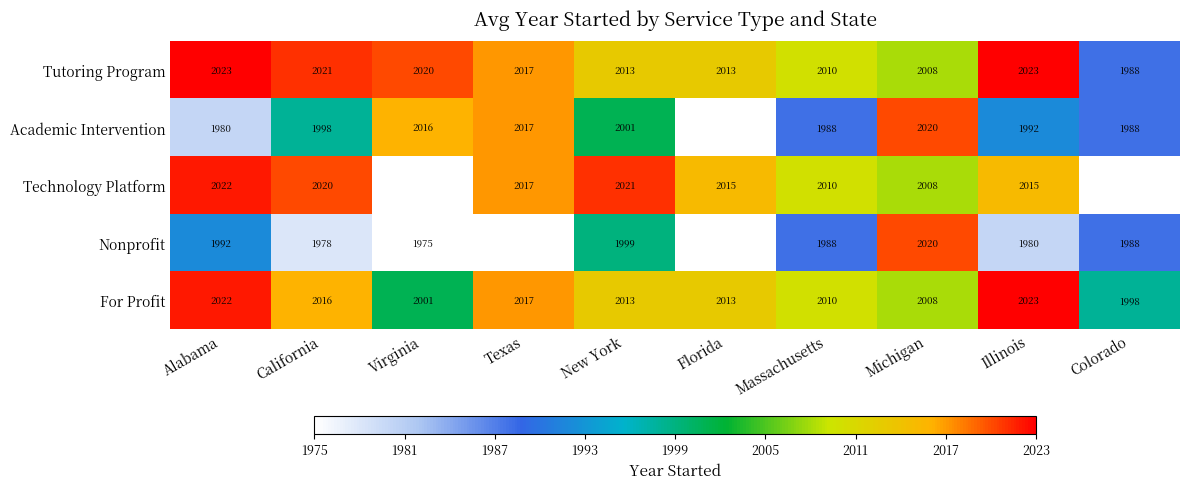

What is the spread (max minus min) of values at New York?

22